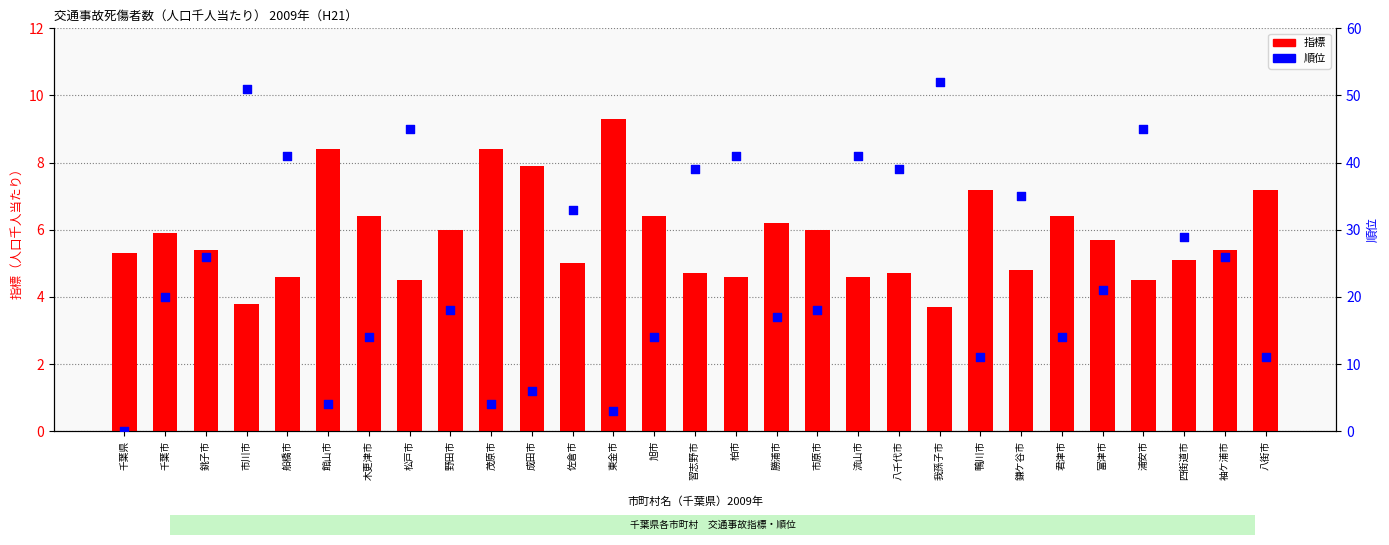

Is the value of rank at 鎌ケ谷市 greater than the value of indicator (per 1000) at 東金市?

Yes